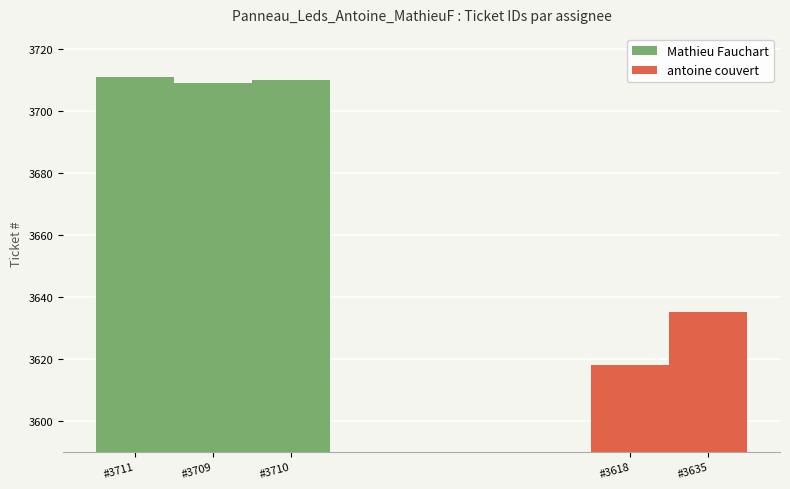

What is the difference between the values at #3709 and #3711?

2